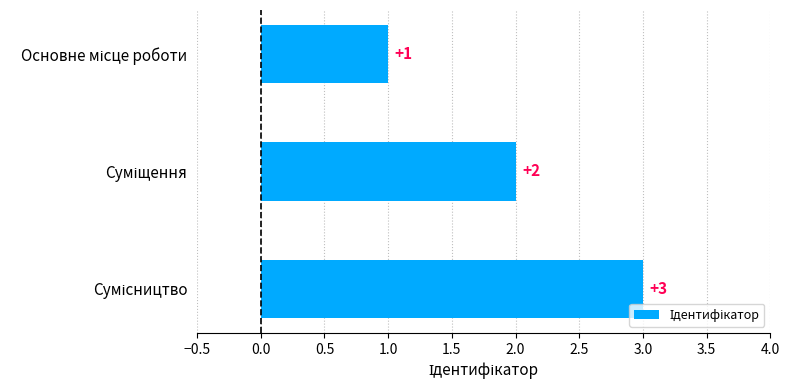

What is the value of the 1st bar from the top?

1